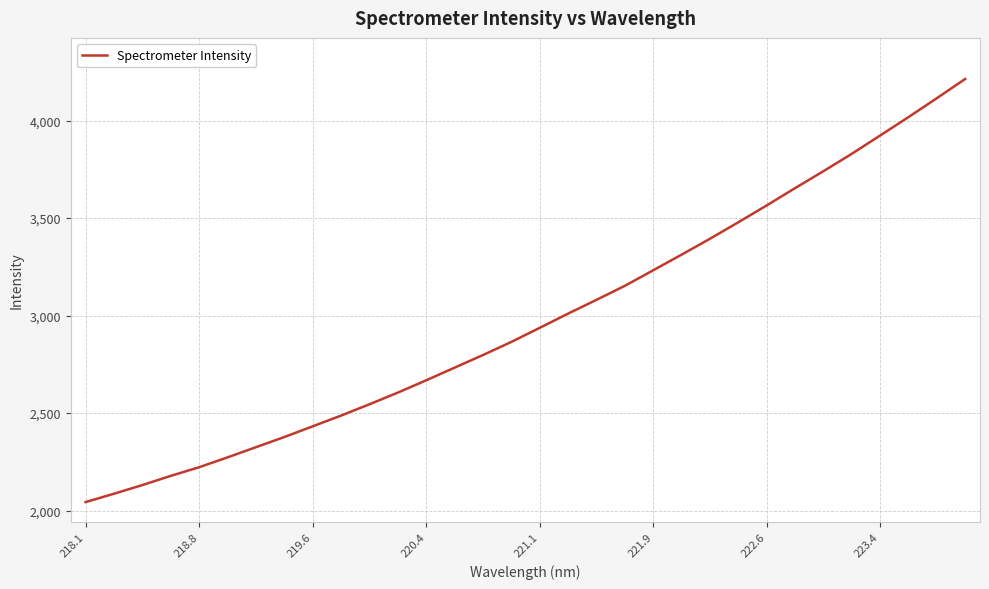

What is the sum of all values?

95434.2